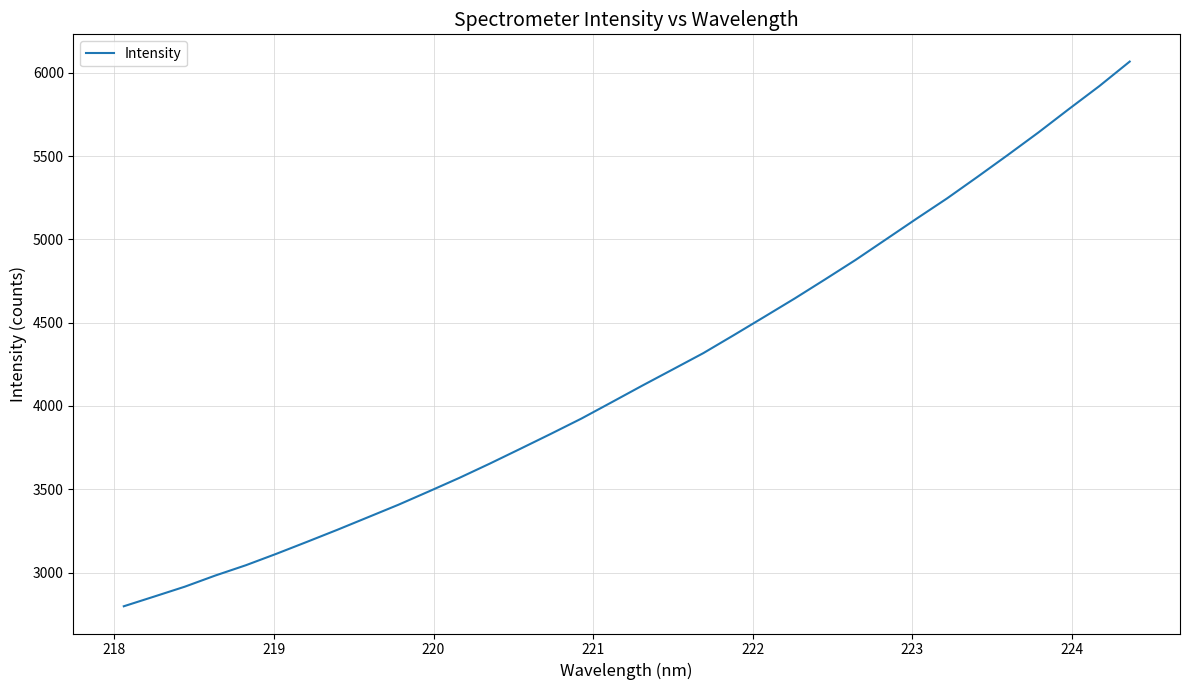

Count the number of values greater than 4122.

17